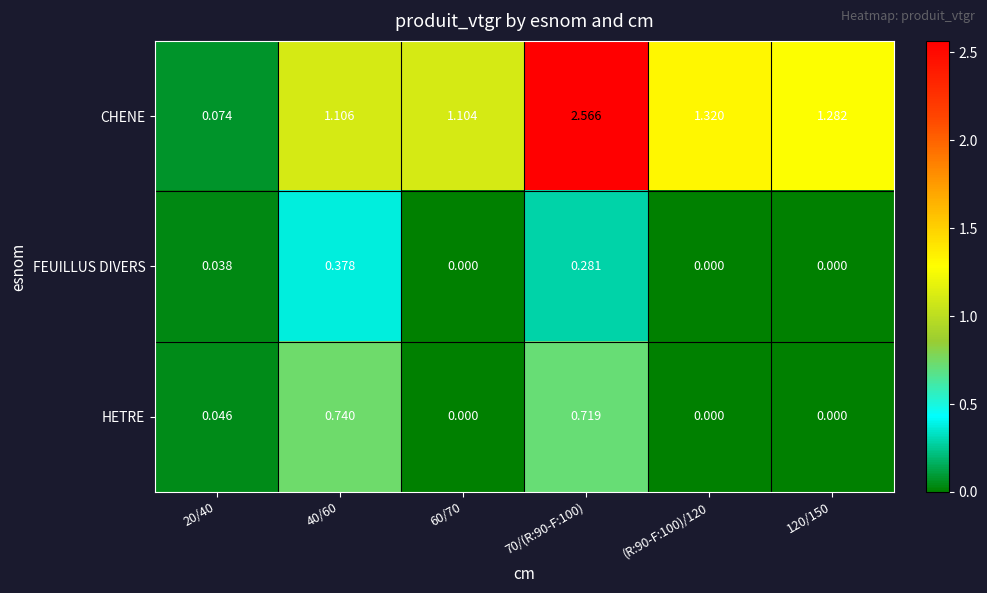

Which series changed the most between 60/70 and 120/150?

CHENE